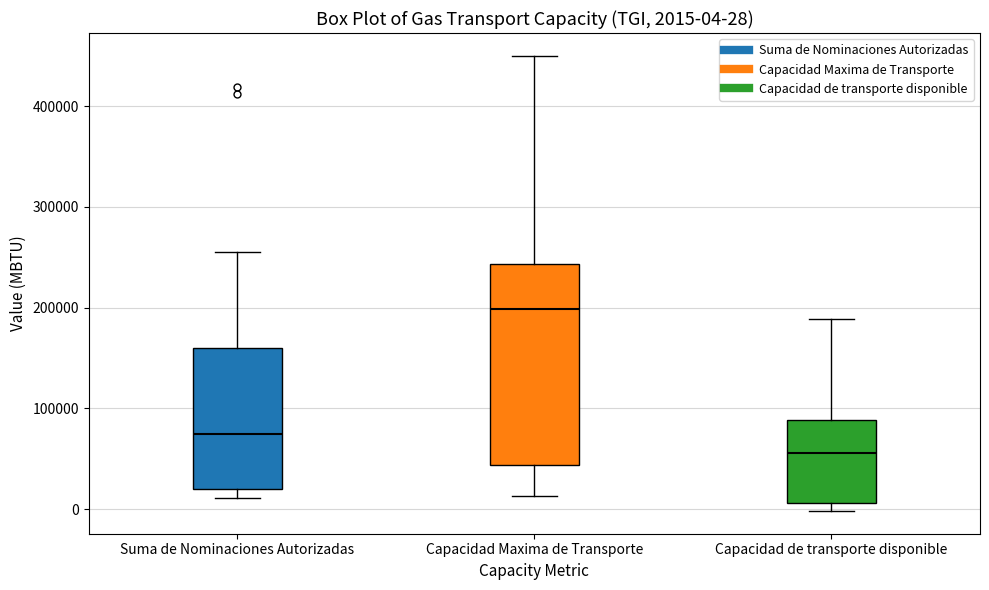

Which box has the highest median line?

Capacidad Maxima de Transporte